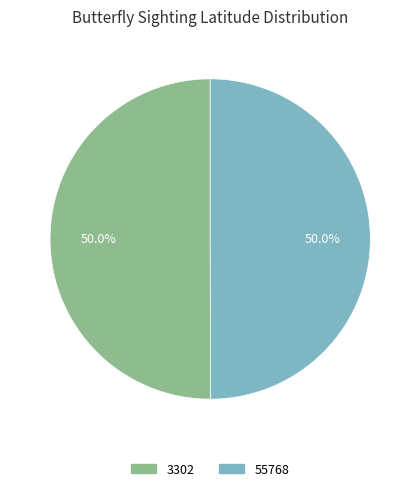

What is the total percentage of 3302 and 55768?

100.0%